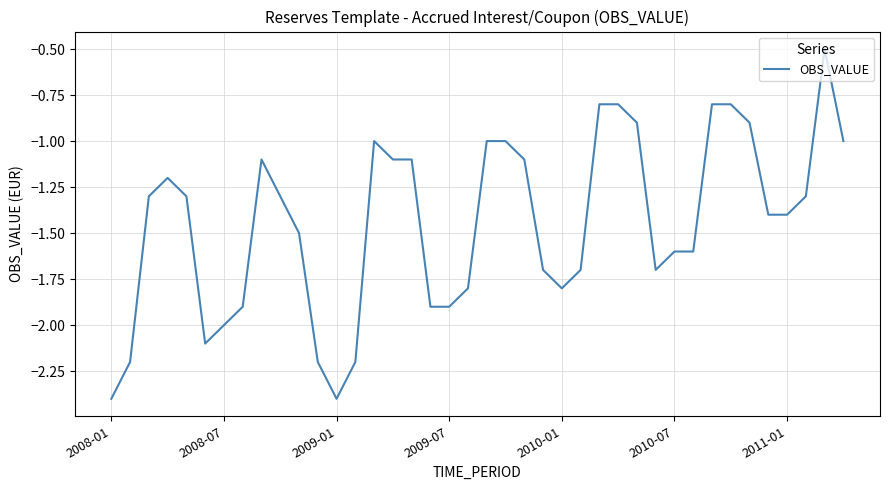

Count the number of categories in the chart.

40